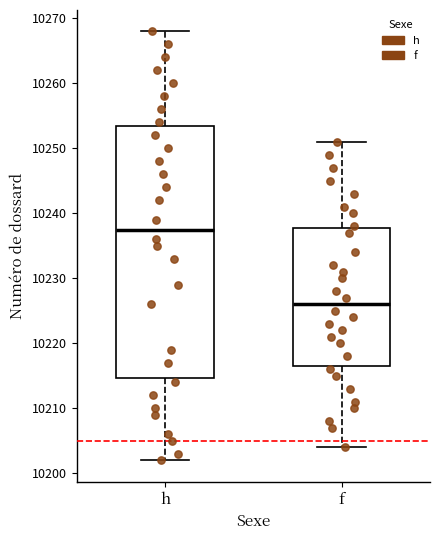

Reading left to right, transcribe this box plot: for each box, give where its median line is, the range the box spans, and where its two whiskers end, as read against the y-axis. The values are not printed on the chart, so give them approximately, as read against the axis.

h: median 10238, box 10215 to 10254, whiskers 10202 to 10268
f: median 10226, box 10217 to 10238, whiskers 10204 to 10251